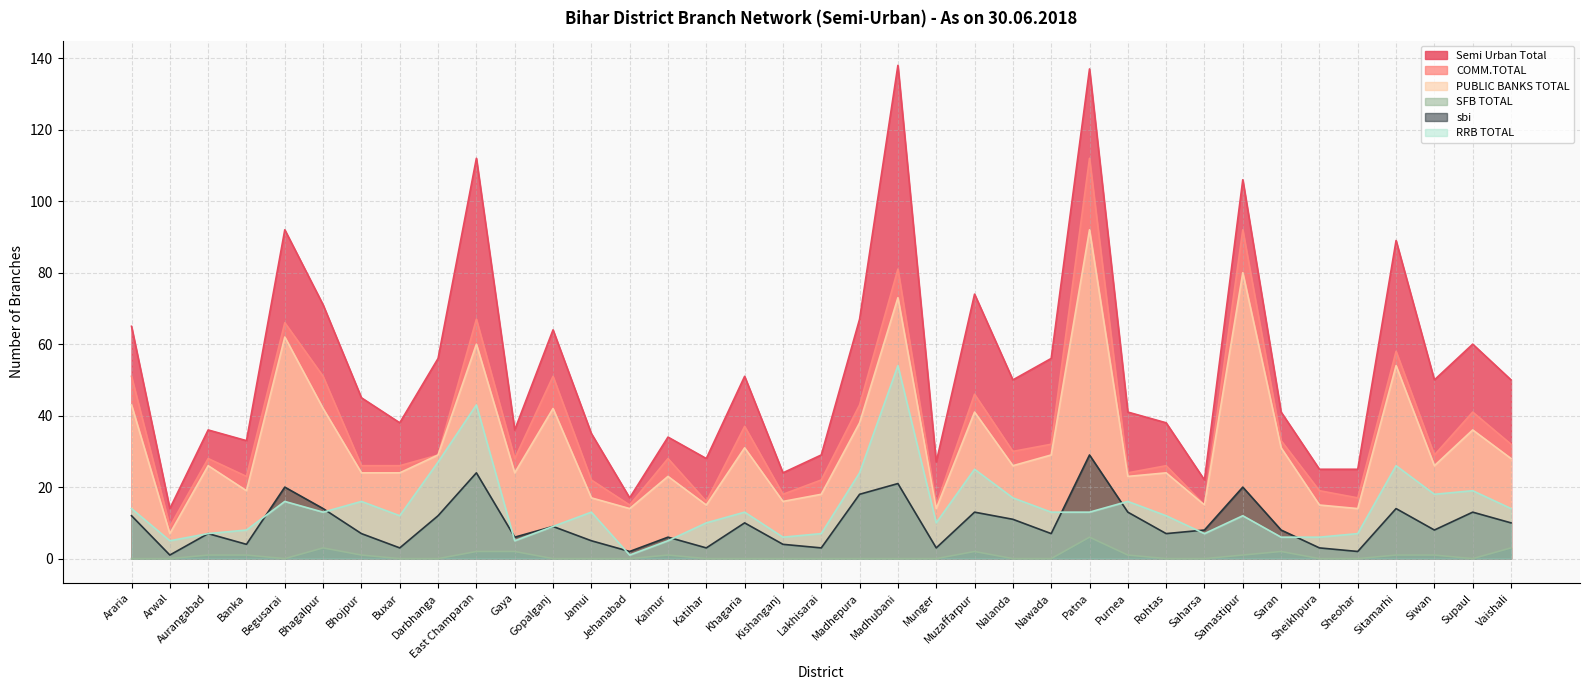

Between Khagaria and Munger, which series saw the biggest shift?

Semi Urban Total